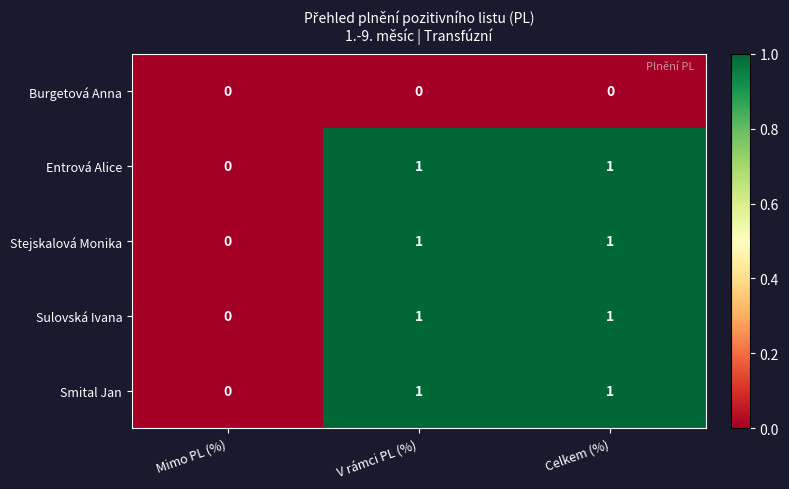

Reading left to right, list all the values displayed in this chart.

Burgetová Anna: 0	0	0
Entrová Alice: 0	1	1
Stejskalová Monika: 0	1	1
Sulovská Ivana: 0	1	1
Smital Jan: 0	1	1